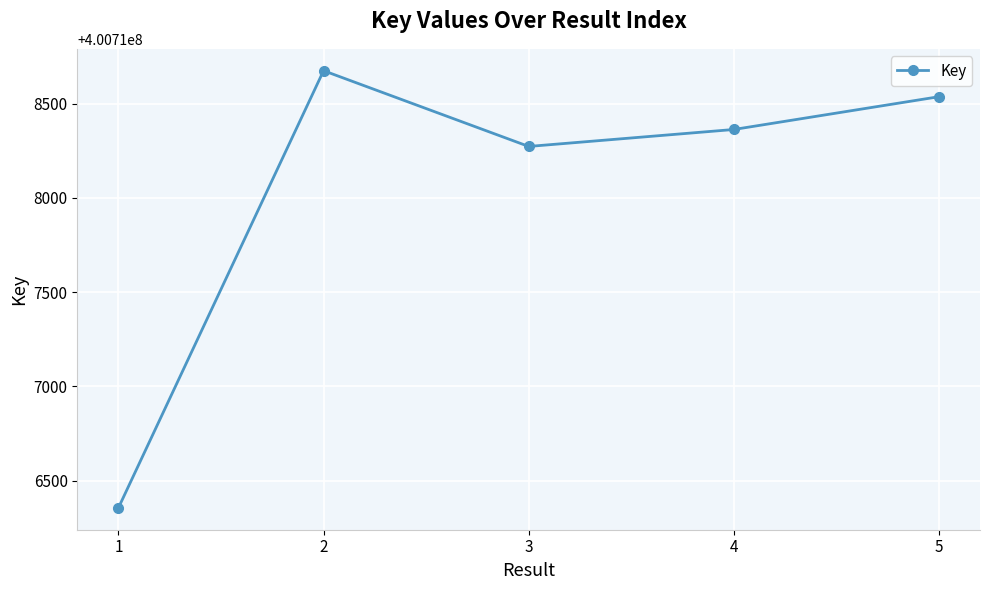

List the labels in order of value, largest first.

2, 5, 4, 3, 1